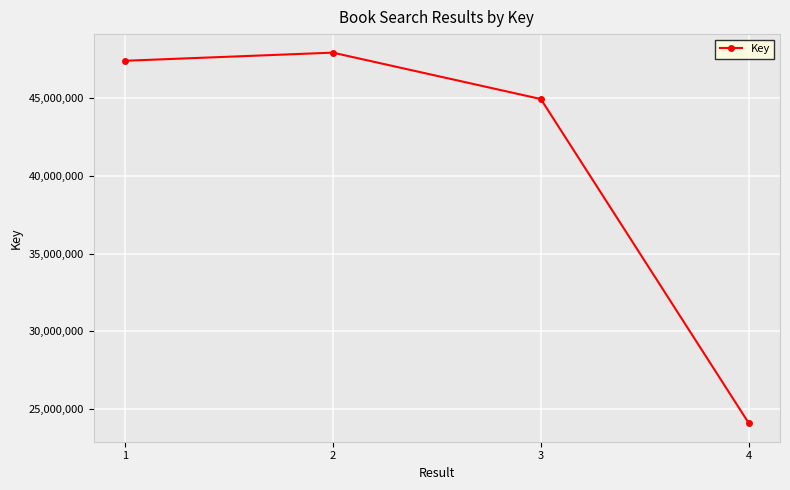

Which category has the highest value across all series?

2